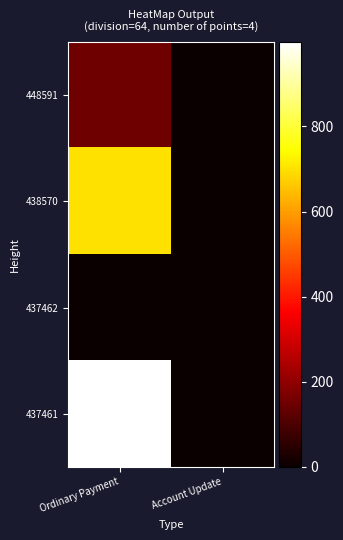

Which has a higher value, Ordinary Payment or Account Update?

Ordinary Payment